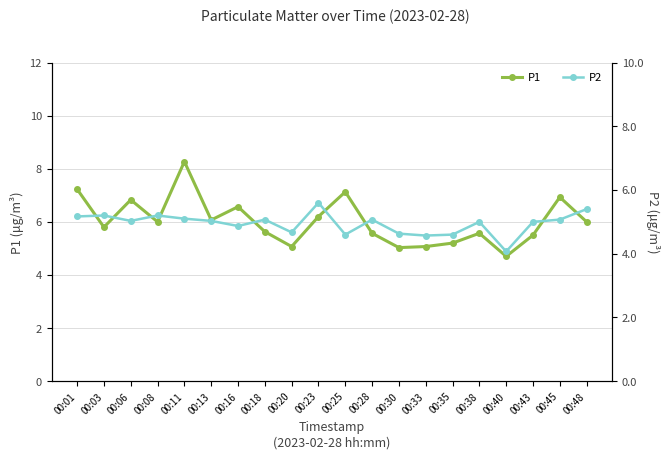

At which label does P2 first exceed 5?

00:01